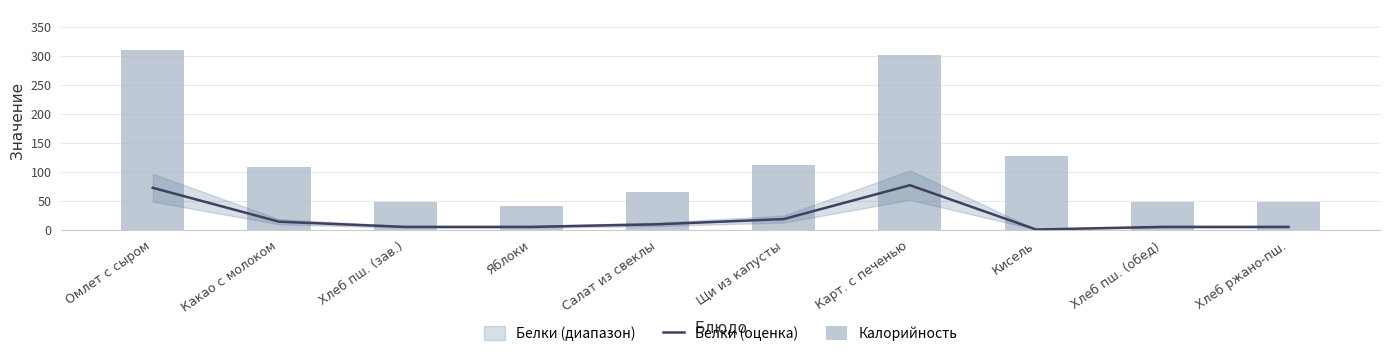

List the labels in order of Белки (оценка) value, largest first.

Карт. с печенью, Омлет с сыром, Щи из капусты, Какао с молоком, Салат из свеклы, Хлеб пш. (зав.), Яблоки, Хлеб пш. (обед), Хлеб ржано-пш., Кисель